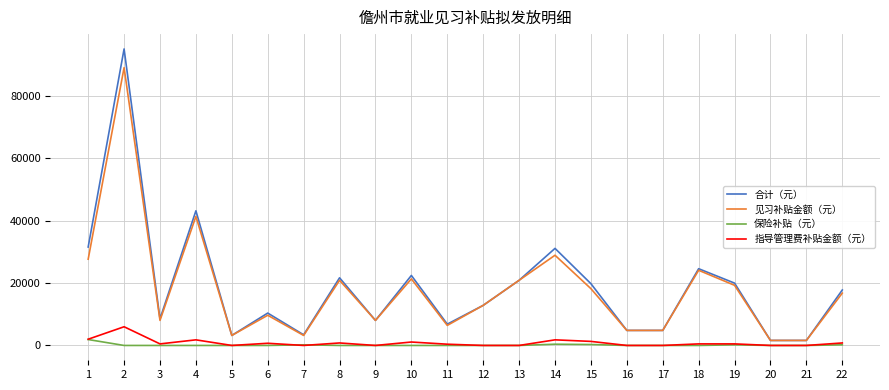

True or false: 合计（元） and 保险补贴（元） intersect in this chart.

False